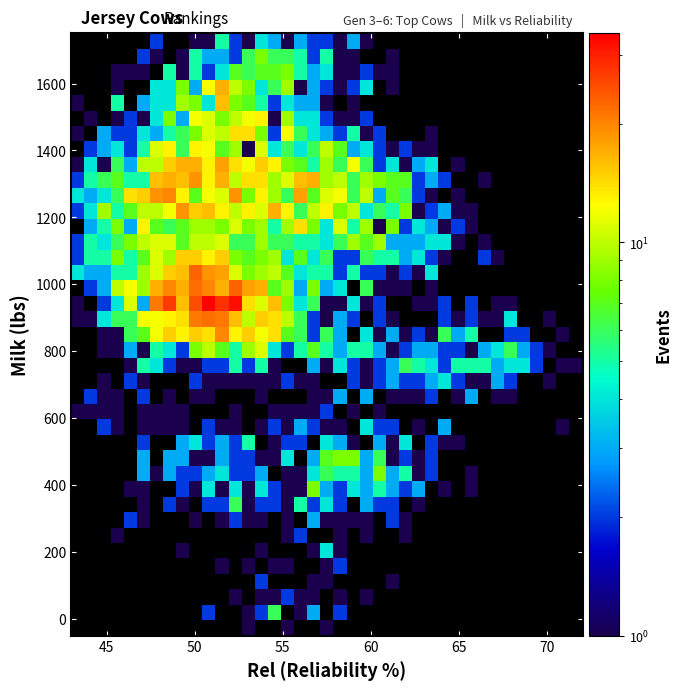

How many categories are shown in the chart?

8